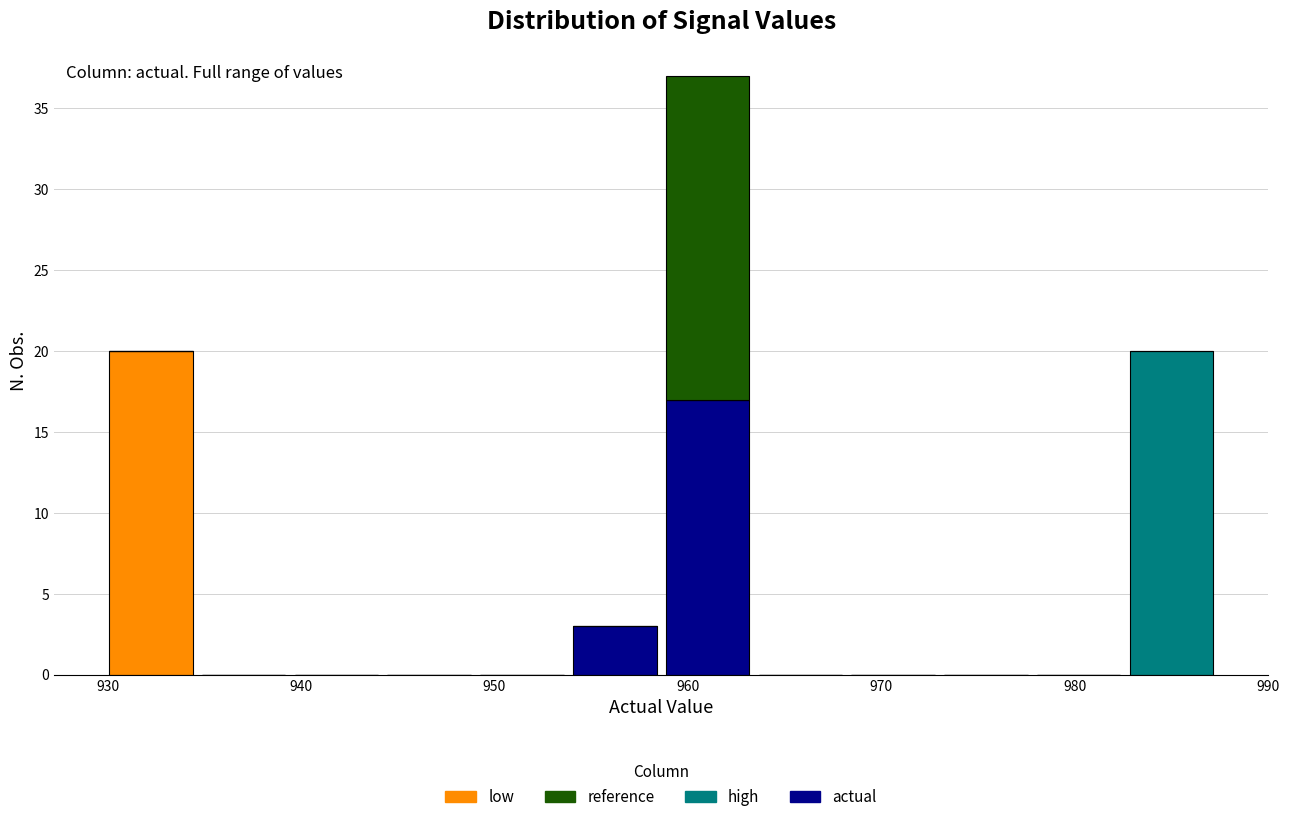

Which range on the x-axis has the tallest stacked bar (by total height)?

959 to 963